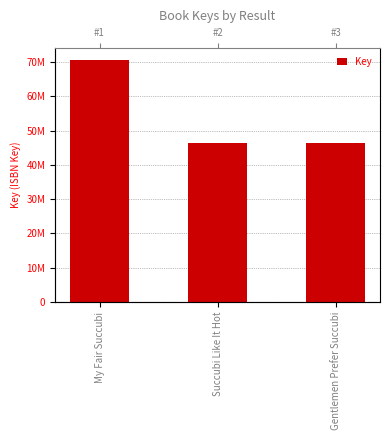

What is the smallest value displayed?

46456870